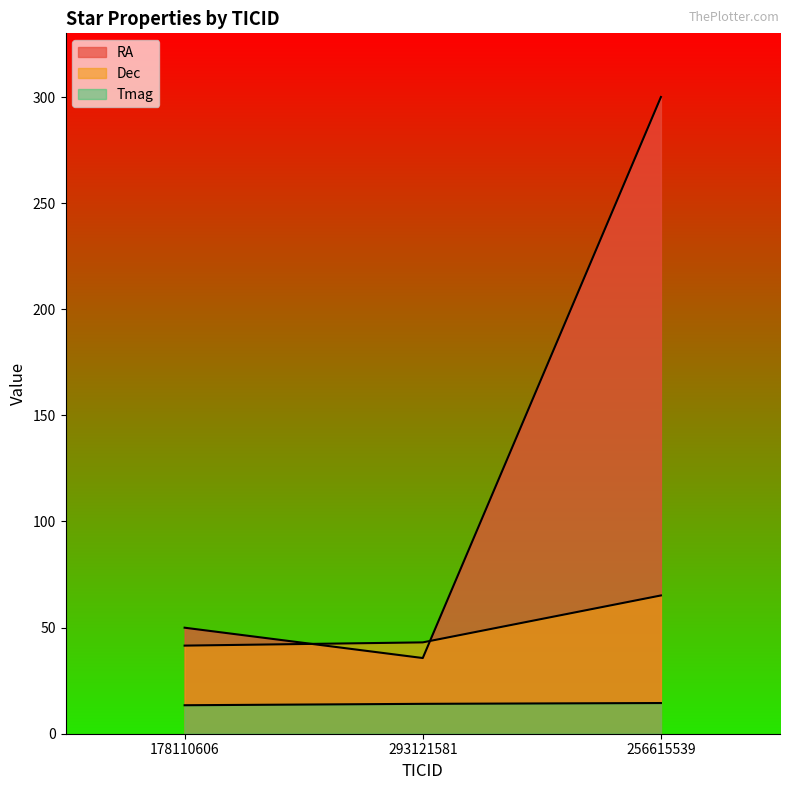

What is the total value across all series at 178110606?

104.9